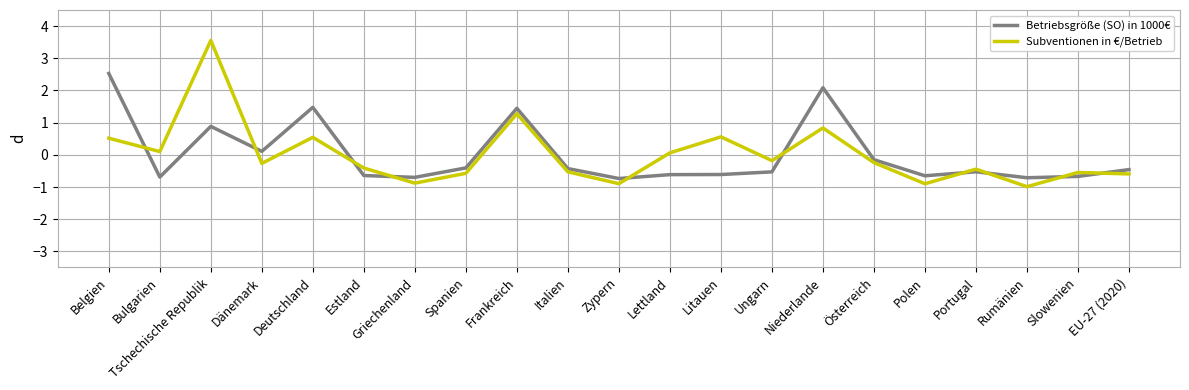

How many values in Subventionen in €/Betrieb are below zero?

13